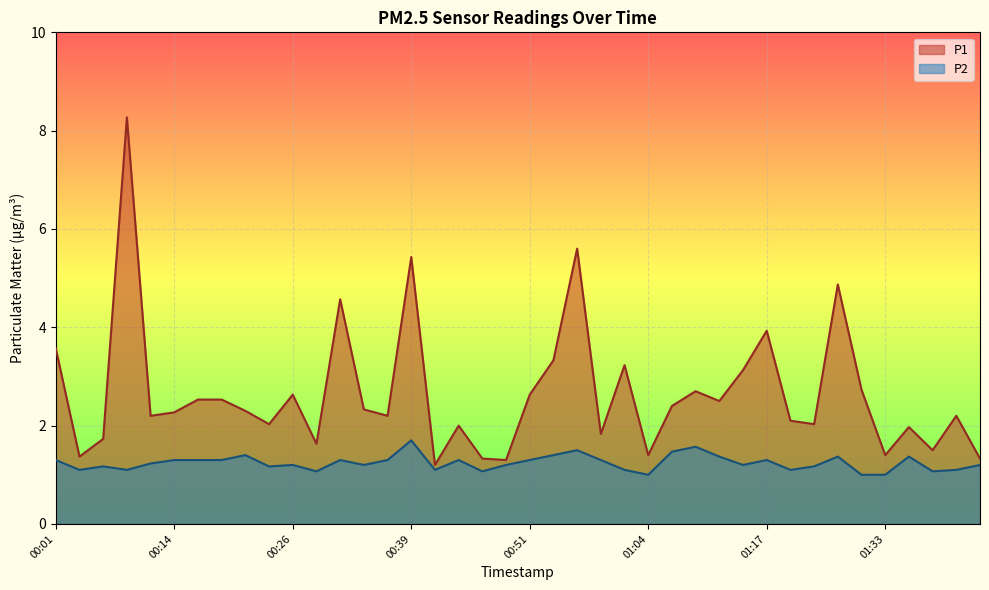

Which category has the lowest value in the P2 series?

01:04